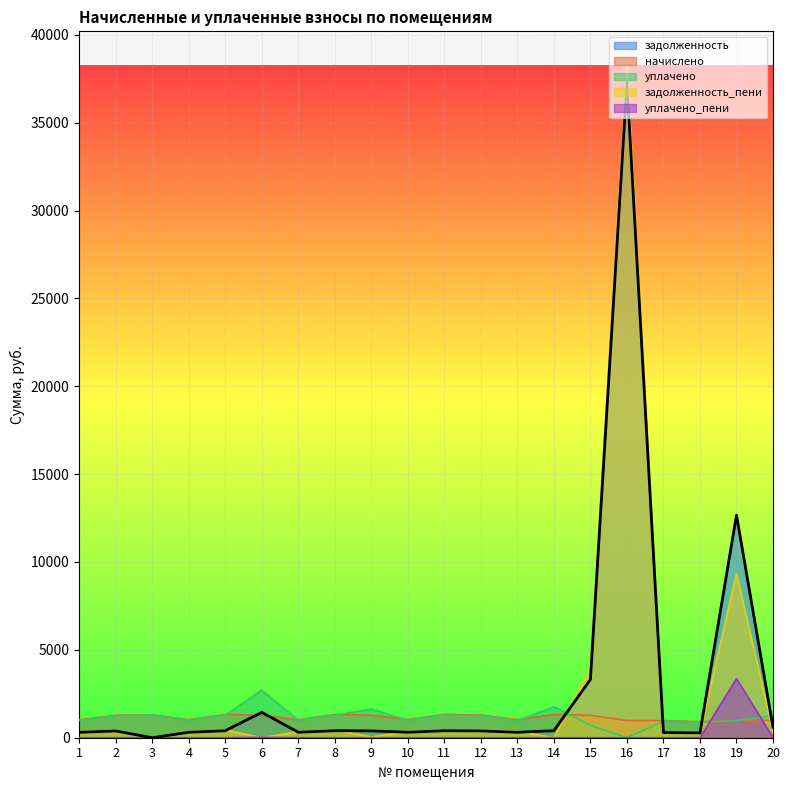

Which category has the highest value in the уплачено series?

6